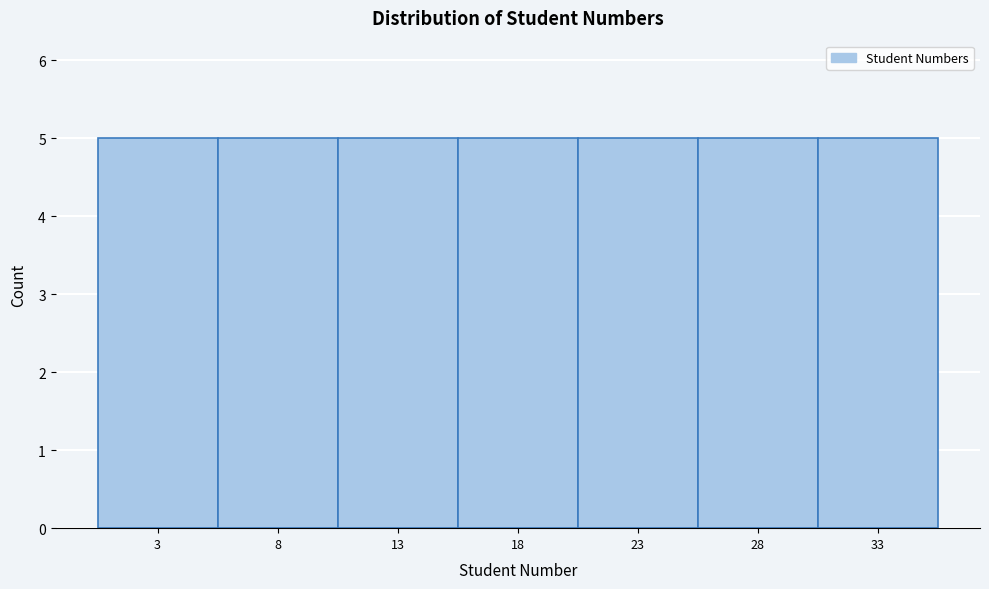

Reading left to right, list every bar in this chart as the range it spans on the x-axis followed by its height. The values are not printed on the chart, so give them approximately, as read against the axis.

0.5 to 5.5: 5
5.5 to 10.5: 5
10.5 to 15.5: 5
15.5 to 20.5: 5
20.5 to 25.5: 5
25.5 to 30.5: 5
30.5 to 35.5: 5